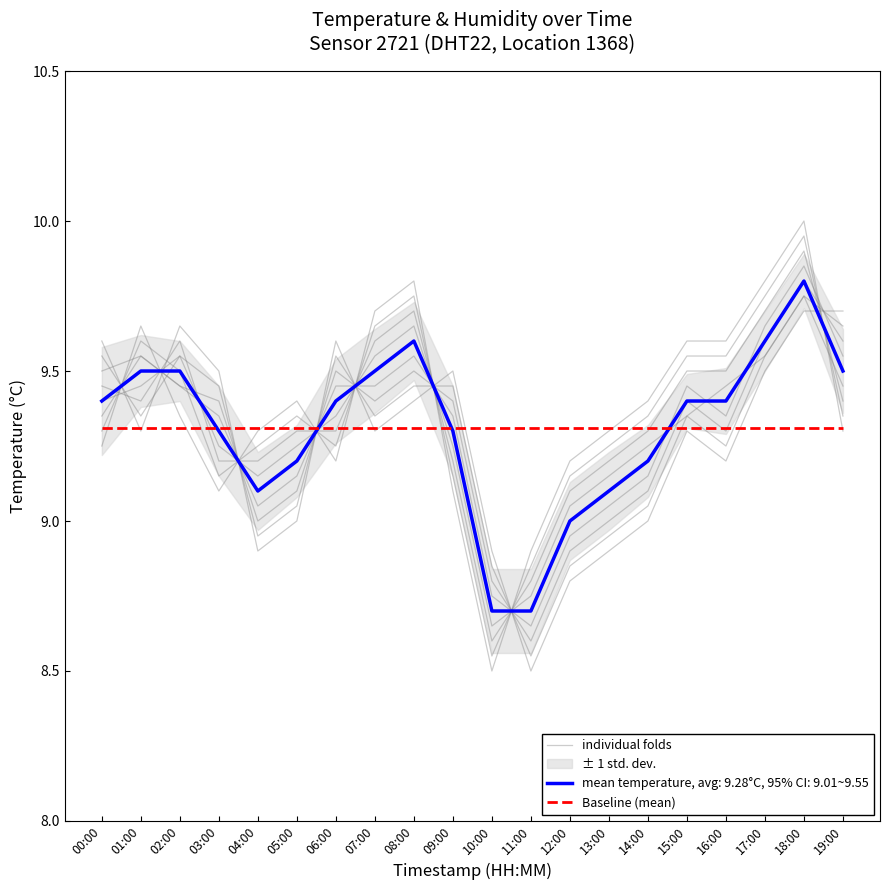

How many interior local valleys does the individual folds series have?

2